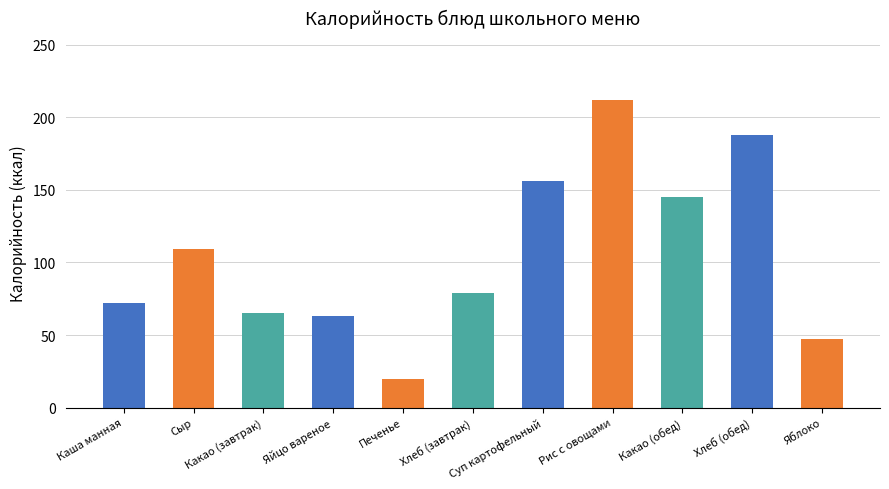

Reading left to right, what are all the values shown in this chart?

Каша манная=72.0	Сыр=109.2	Какао (завтрак)=65.0	Яйцо вареное=63.0	Печенье=20.0	Хлеб (завтрак)=79.0	Суп картофельный=156.3	Рис с овощами=212.0	Какао (обед)=145.2	Хлеб (обед)=188.0	Яблоко=47.0